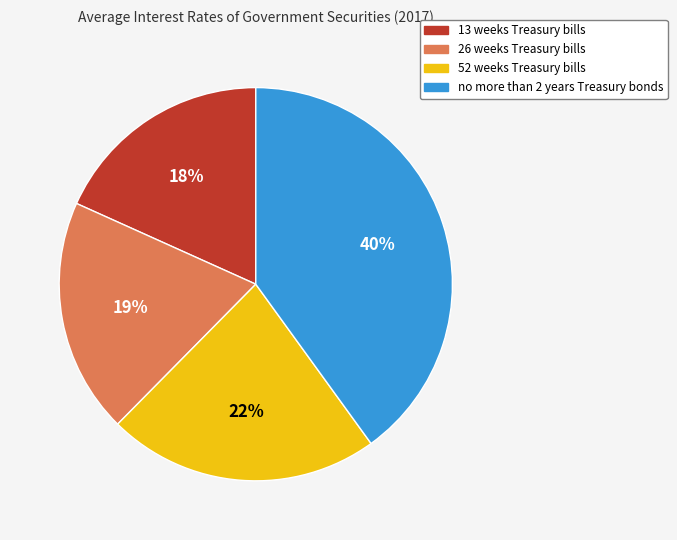

Do 52 weeks Treasury bills and no more than 2 years Treasury bonds together represent more than half of the pie?

Yes